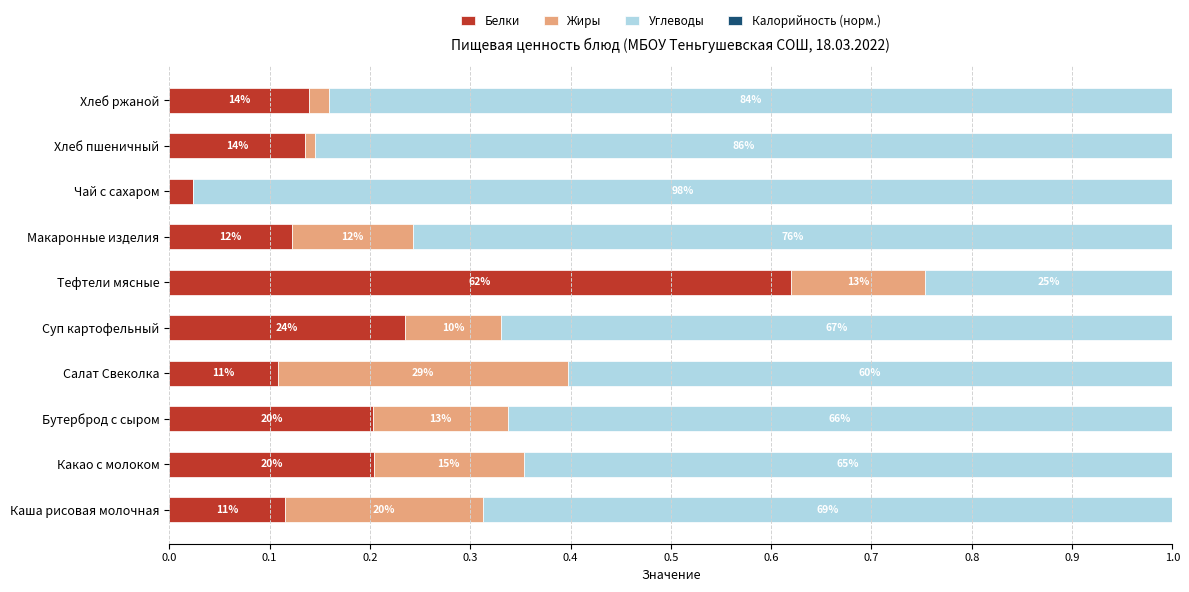

Reading right to left, what are all the values shown in this chart?

Белки: 0.1	0.1	0.0	0.1	0.6	0.2	0.1	0.2	0.2	0.1
Жиры: 0.0	0.0	0.0	0.1	0.1	0.1	0.3	0.1	0.1	0.2
Углеводы: 0.8	0.9	1.0	0.8	0.2	0.7	0.6	0.7	0.6	0.7
Калорийность (норм.): 0.6	0.6	0.6	0.6	0.6	0.6	0.6	0.6	0.6	0.6